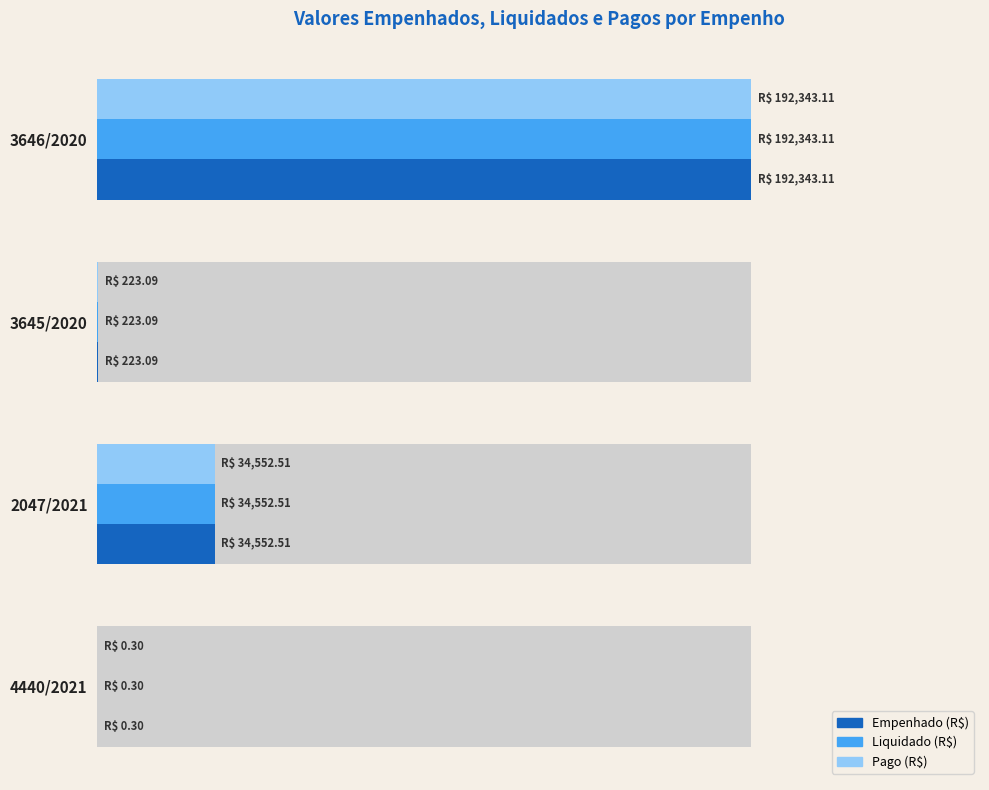

How many groups of bars are there?

4